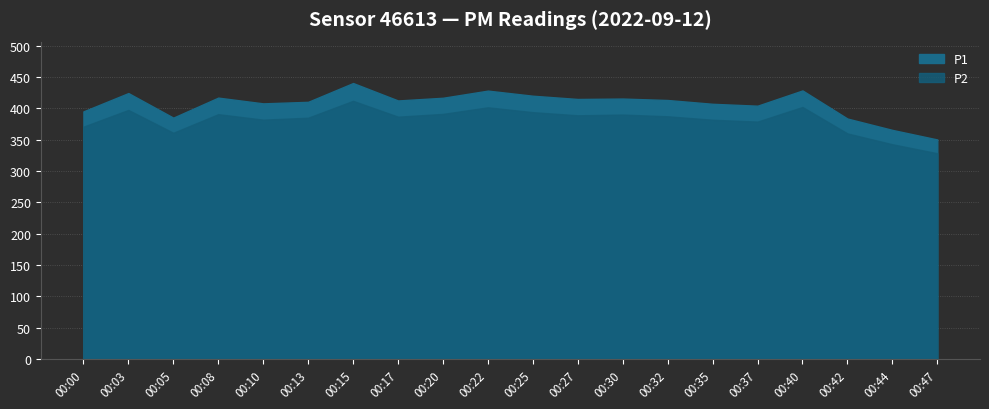

Which series has the largest total across all categories?

P1